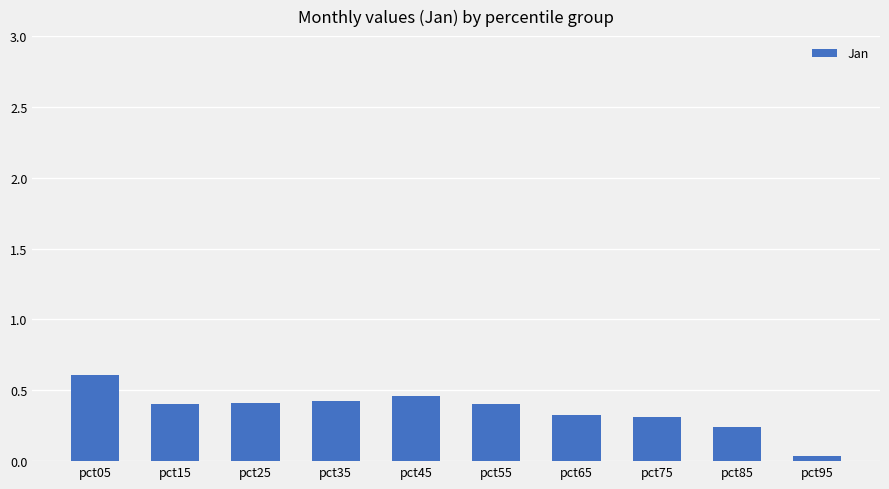

What is the change in value from pct05 to pct15?

-0.2